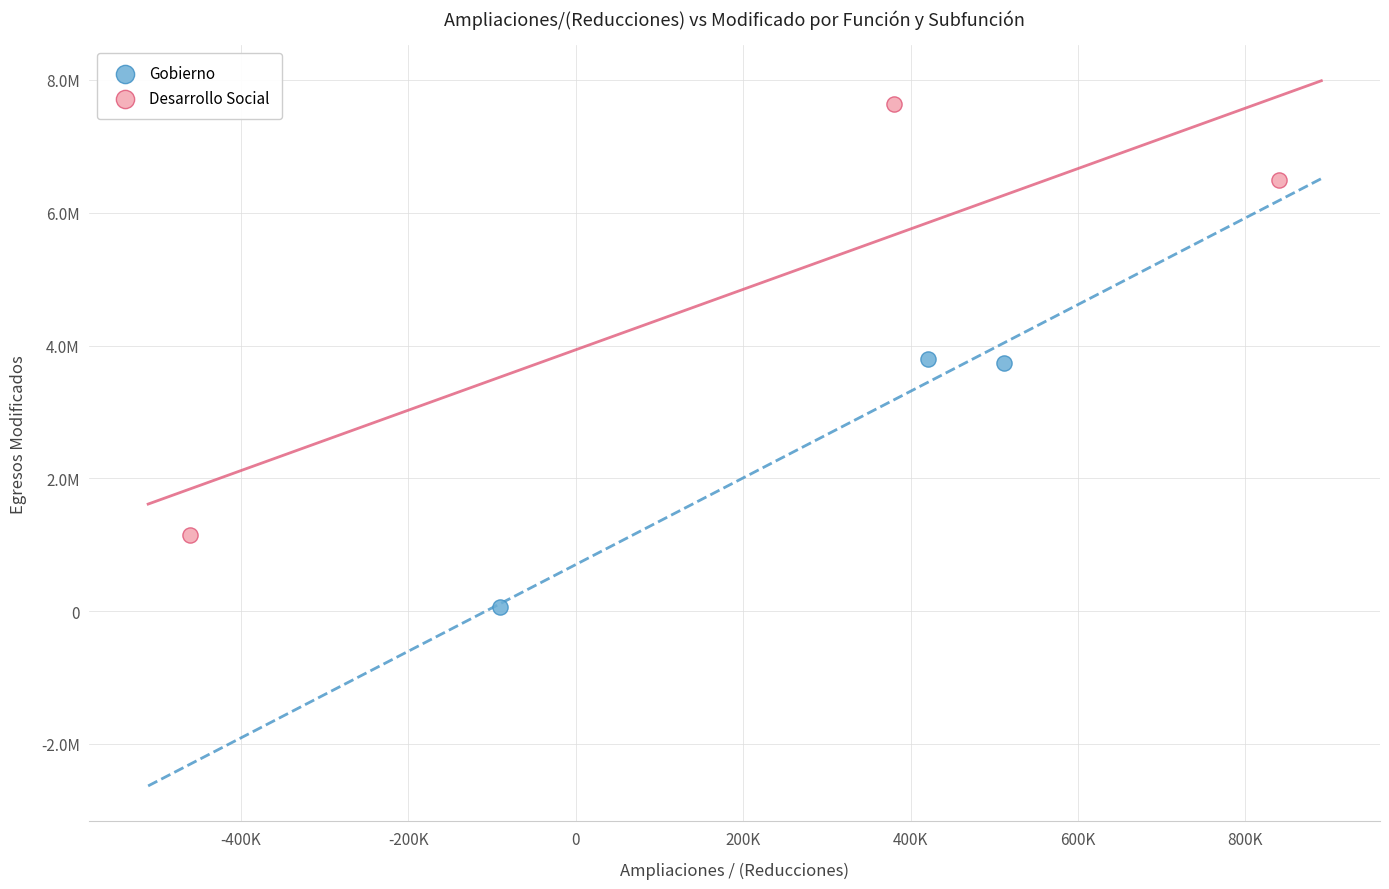

What are all the series names shown in the legend?

Gobierno, Desarrollo Social